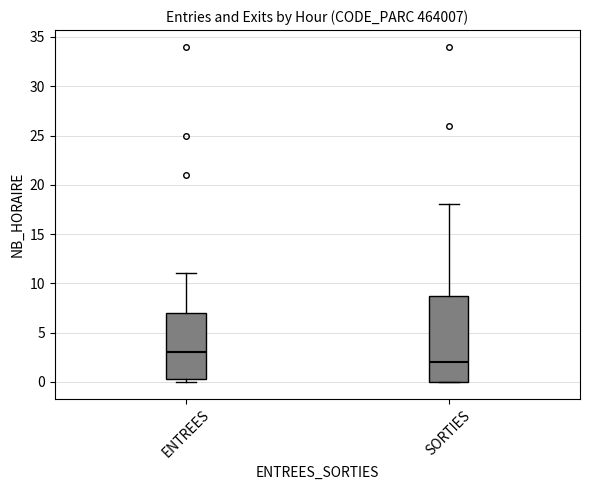

Which box is the tallest, from its lower edge to its upper edge?

SORTIES